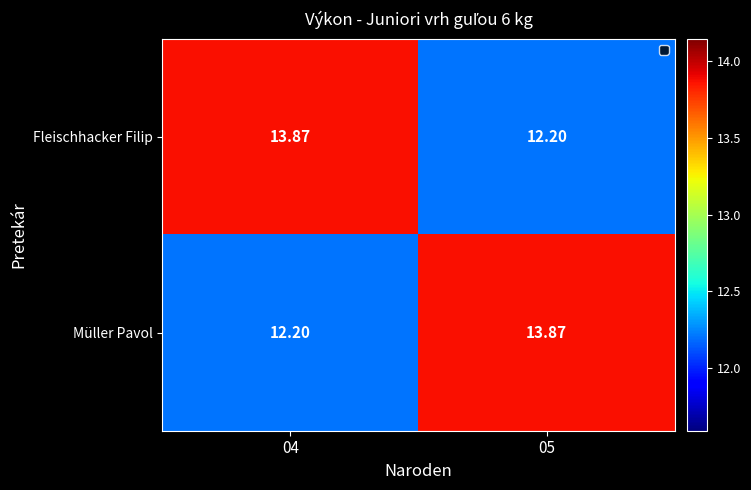

Rank the series at 04 from lowest to highest value.

Müller Pavol, Fleischhacker Filip